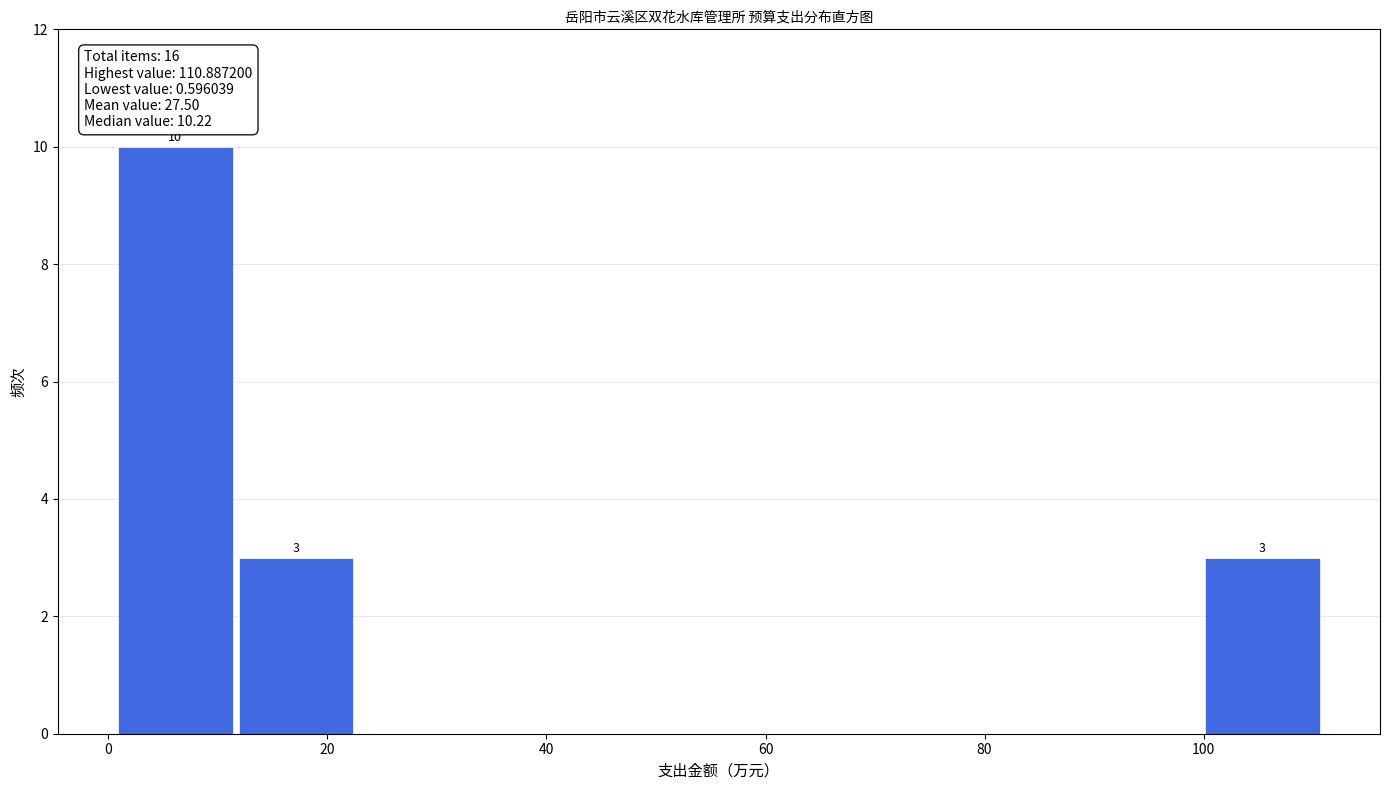

Which range on the x-axis has the tallest bar?

0 to 12